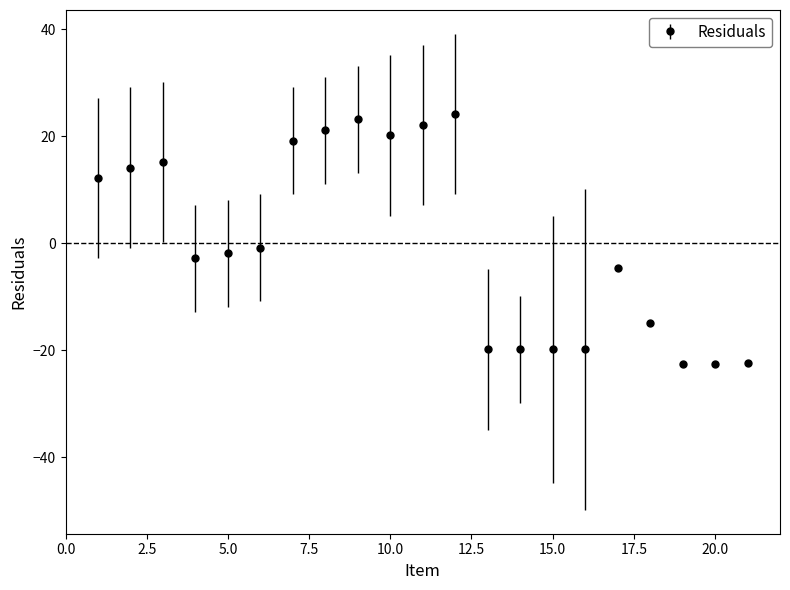

What is the difference between the second highest and second lowest values?

45.7